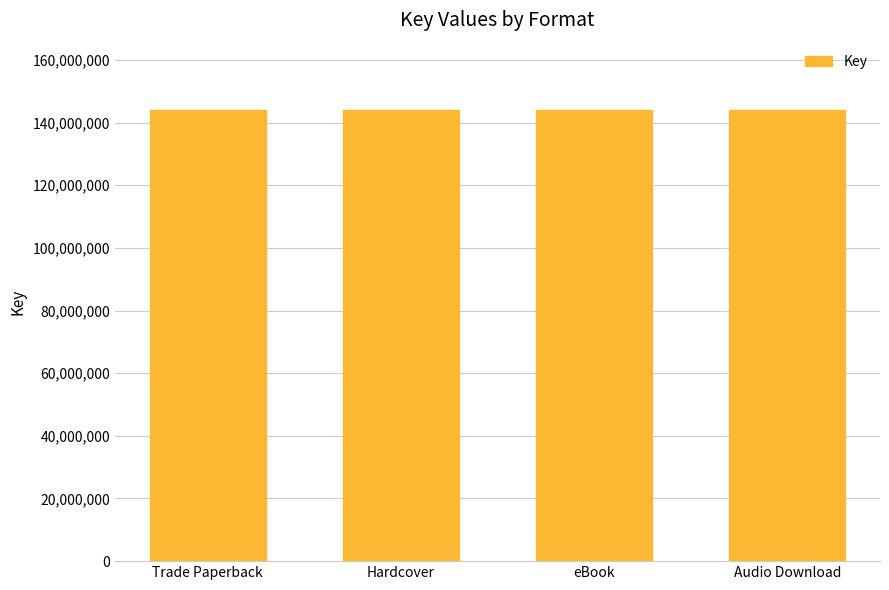

Which has a higher value, Trade Paperback or Hardcover?

Trade Paperback